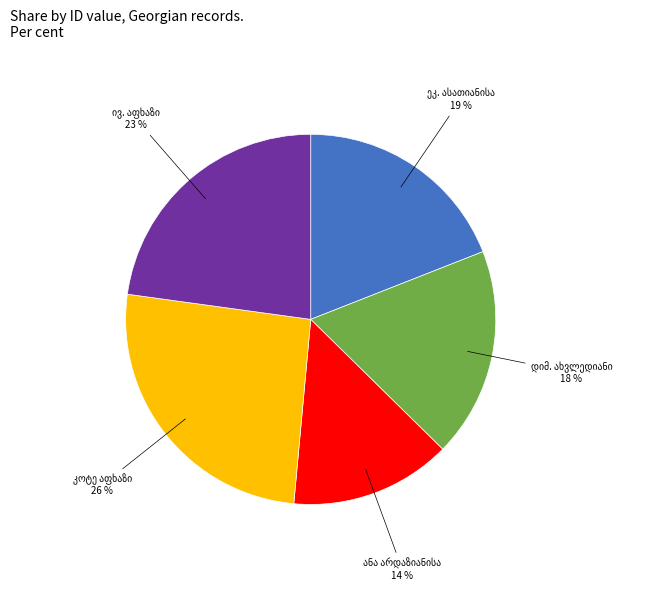

Is there any slice that represents more than half of the pie?

No